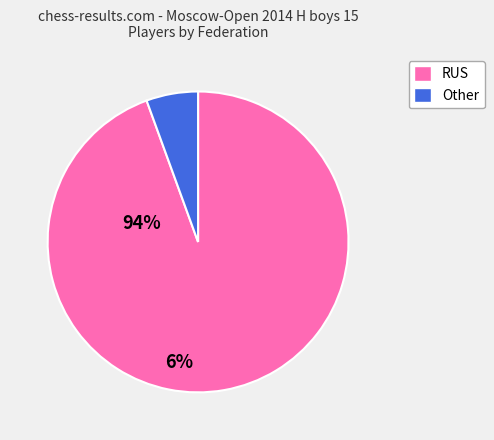

Does any single category account for the majority?

Yes